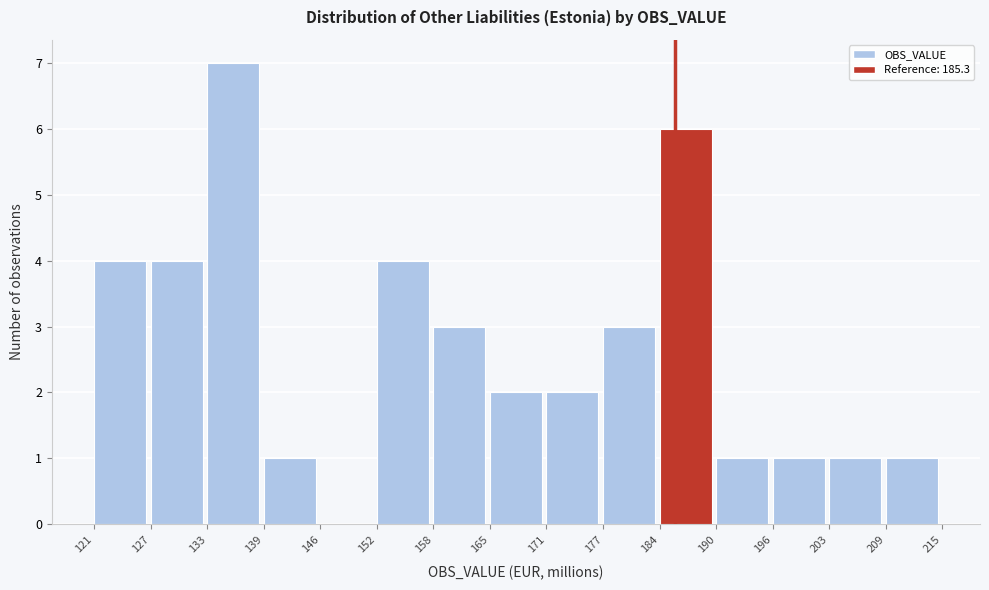

Over which range of the x-axis is the bar tallest?

133 to 139